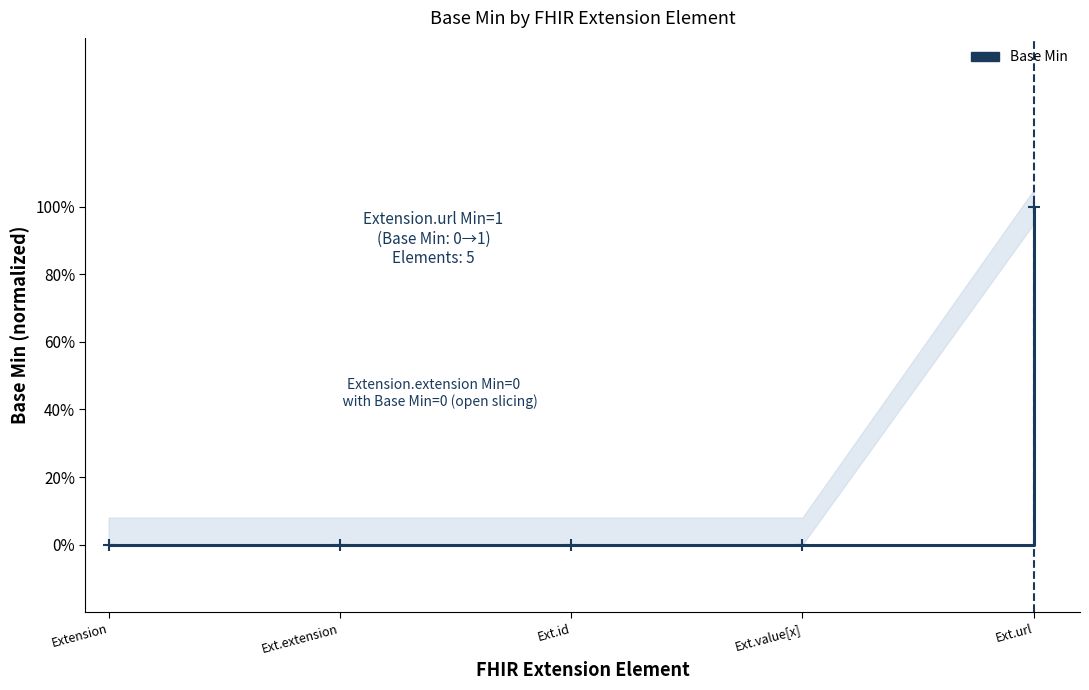

How many values are between 0 and 1?

5